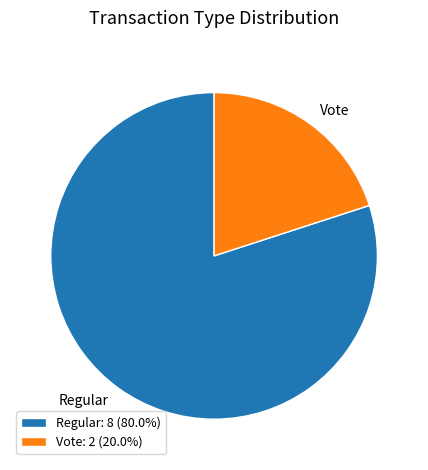

Count the number of slices in the pie.

2